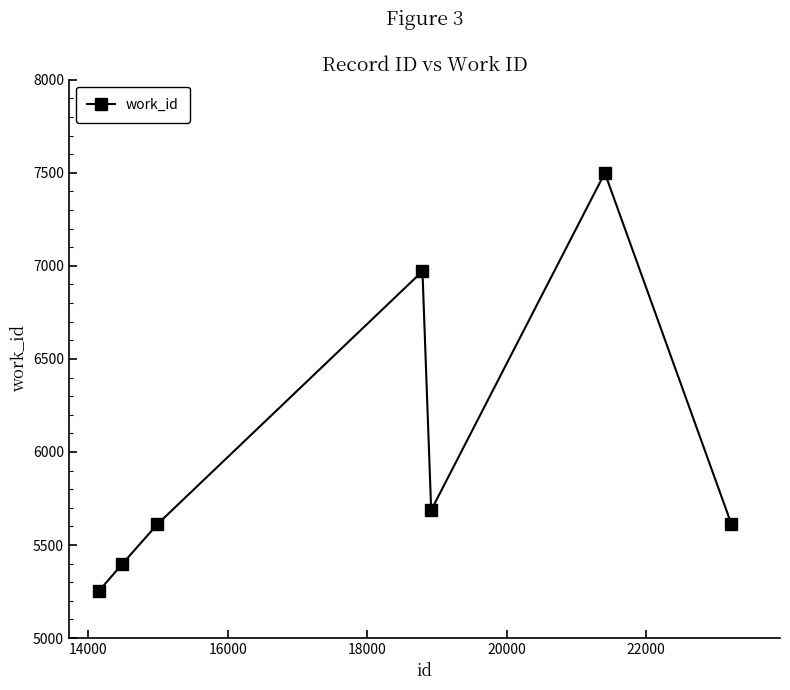

Reading left to right, transcribe all the data shown in this chart.

5251	5399	5612	6971	5687	7499	5612